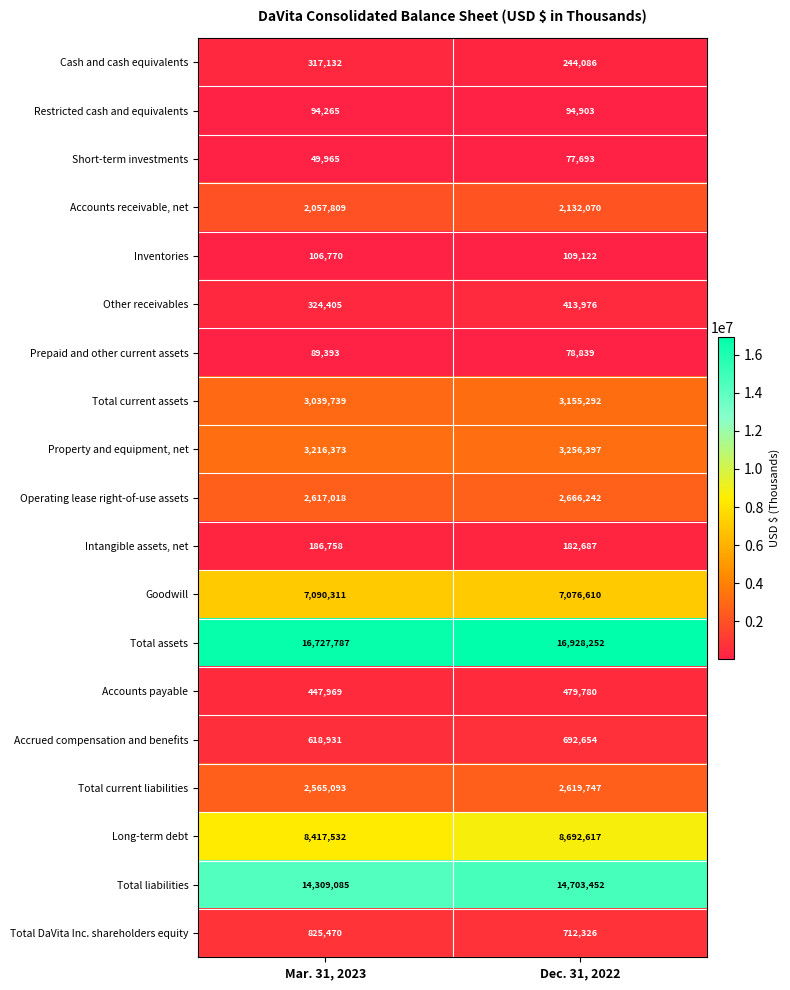

The value of Total current liabilities at Mar. 31, 2023 is 1014935. True or false?

False